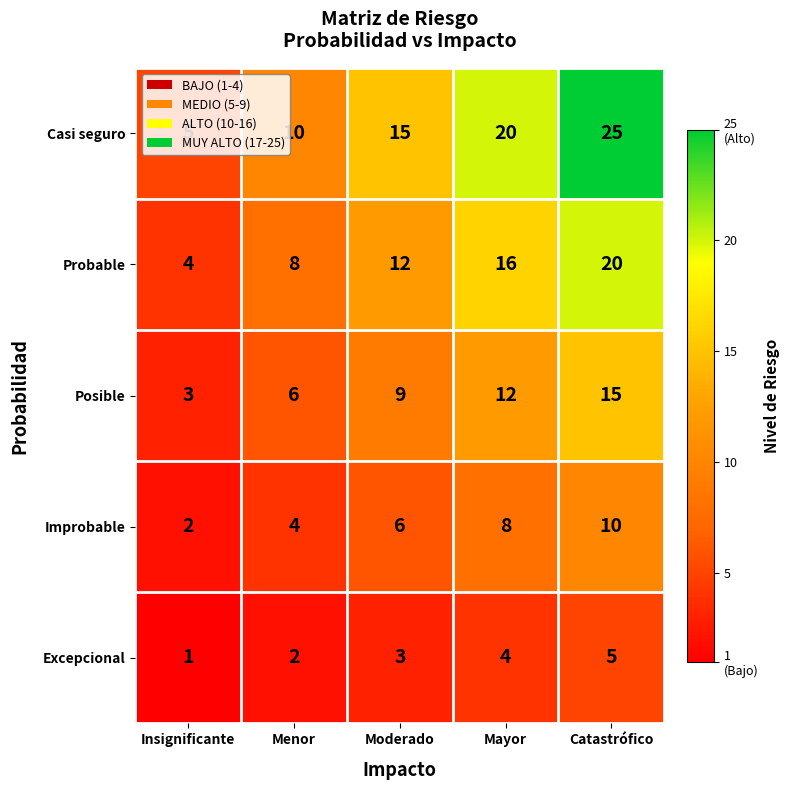

At how many categories does at least one series exceed 1?

5